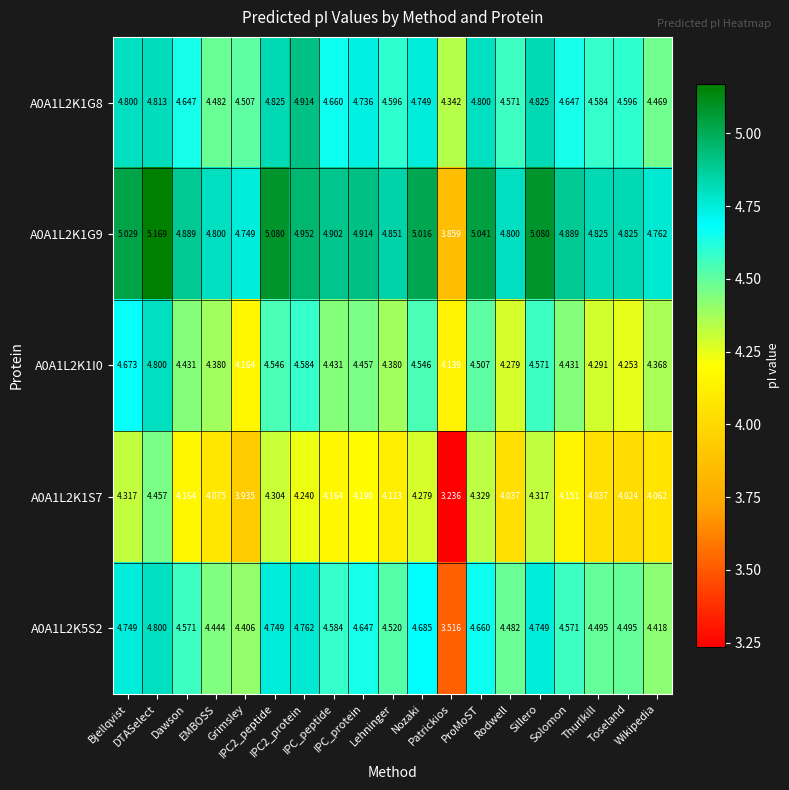

At how many categories does at least one series exceed 3?

19